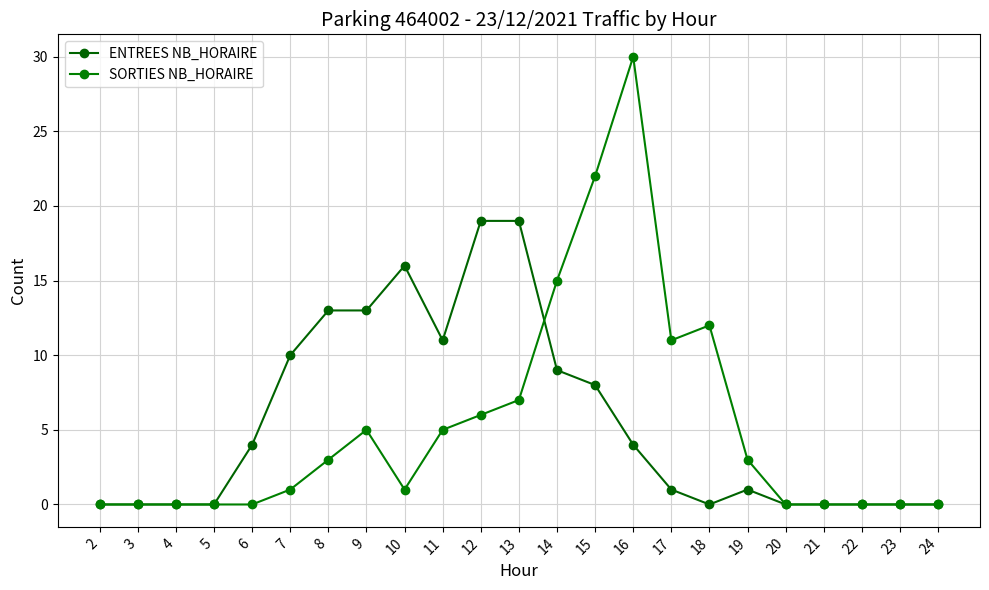

Is the value of ENTREES NB_HORAIRE at 15 greater than the value of SORTIES NB_HORAIRE at 10?

Yes